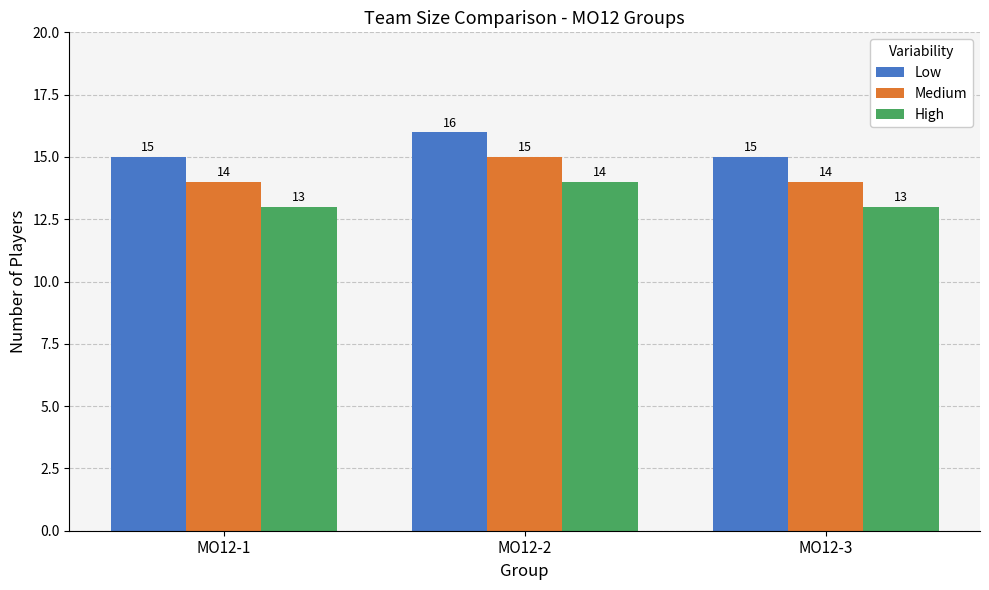

What are all the series names shown in the legend?

Low, Medium, High